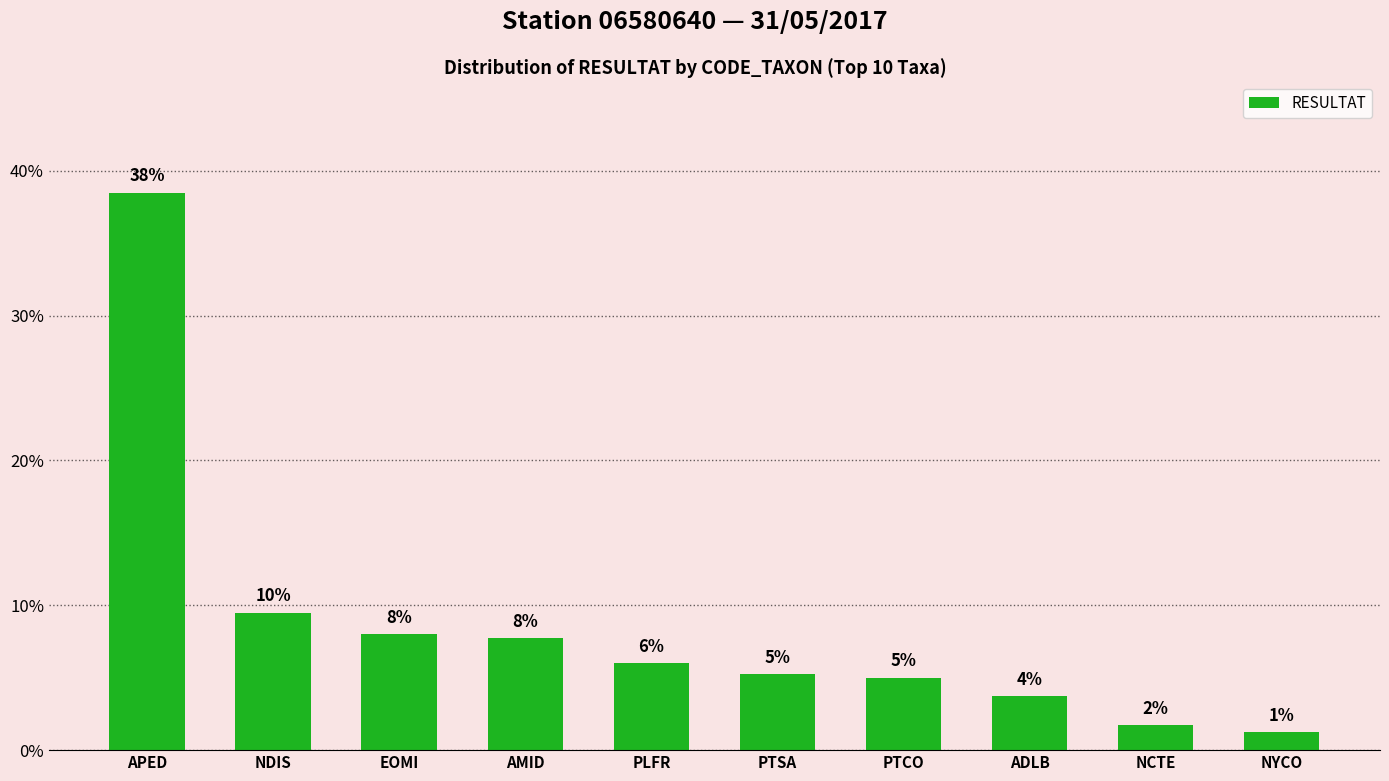

Where does the data first go above 6?

APED